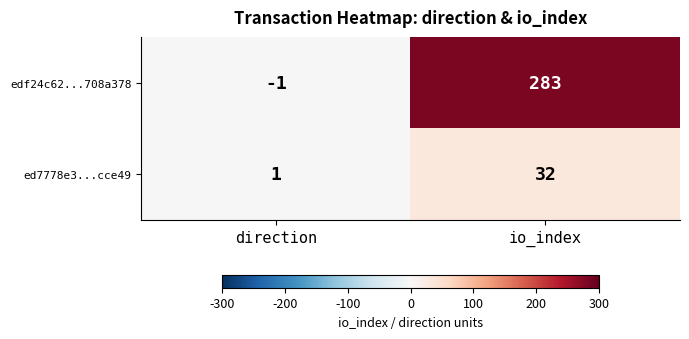

What is the maximum value shown in the chart?

283